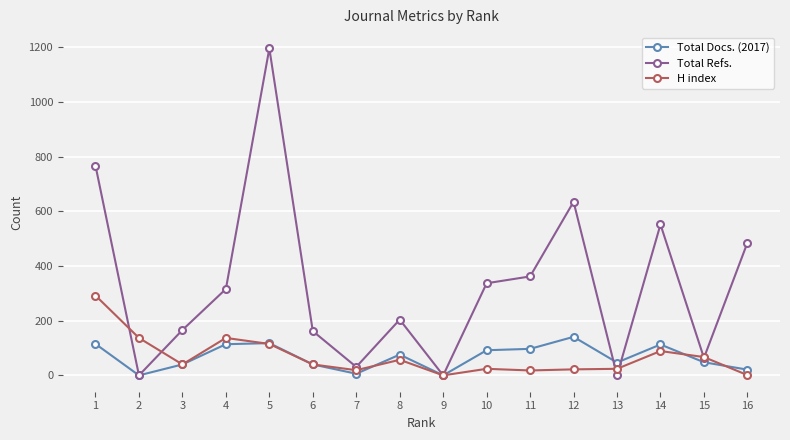

What is the highest value of the Total Docs. (2017) series?

141